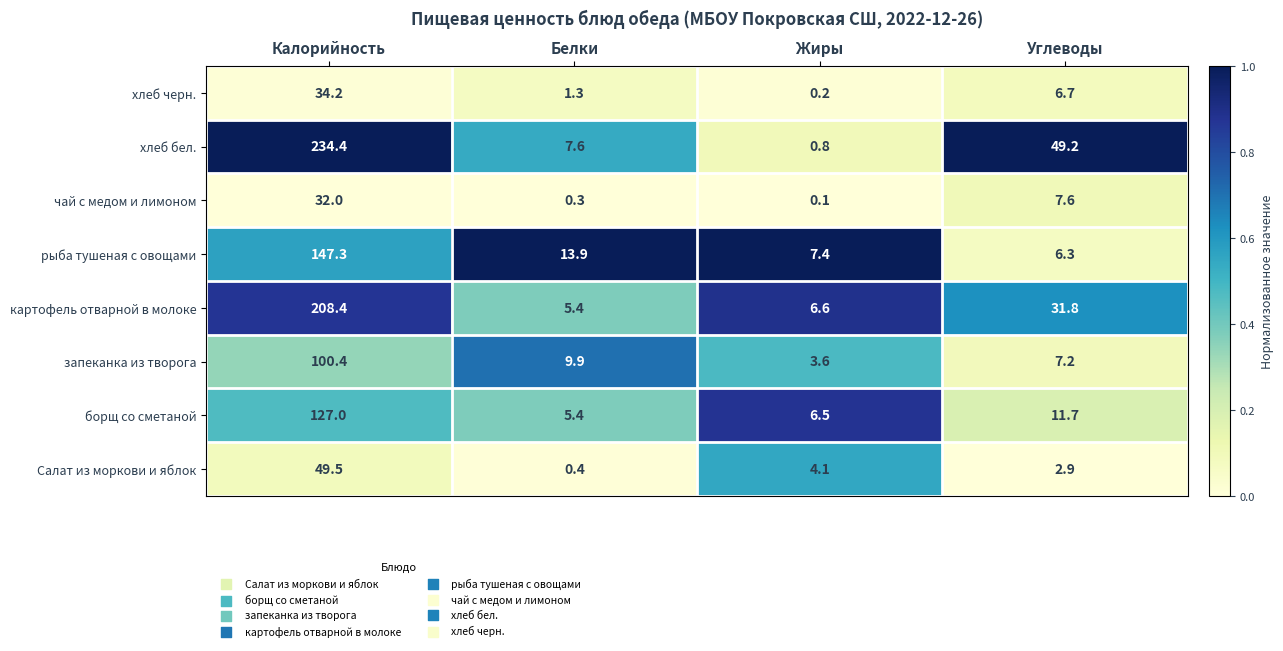

What is the minimum value for борщ со сметаной?

5.4